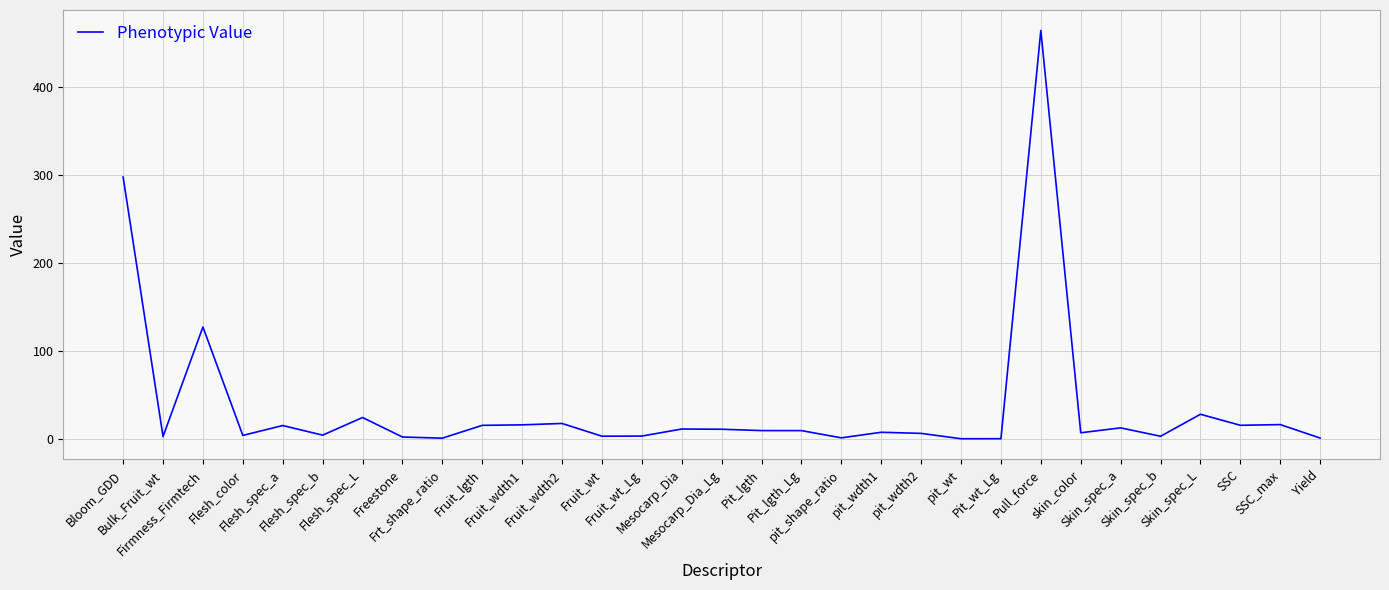

Where does the data first go above 9?

Bloom_GDD